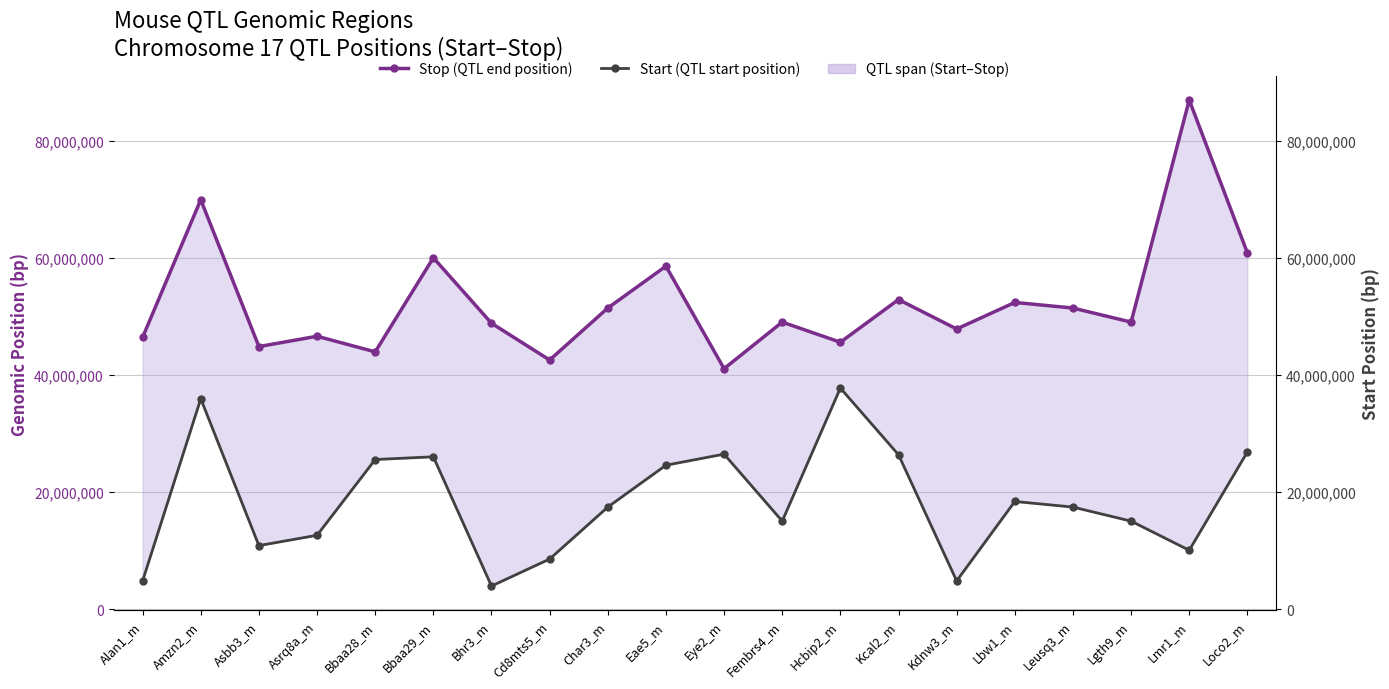

How many categories are shown in the chart?

20